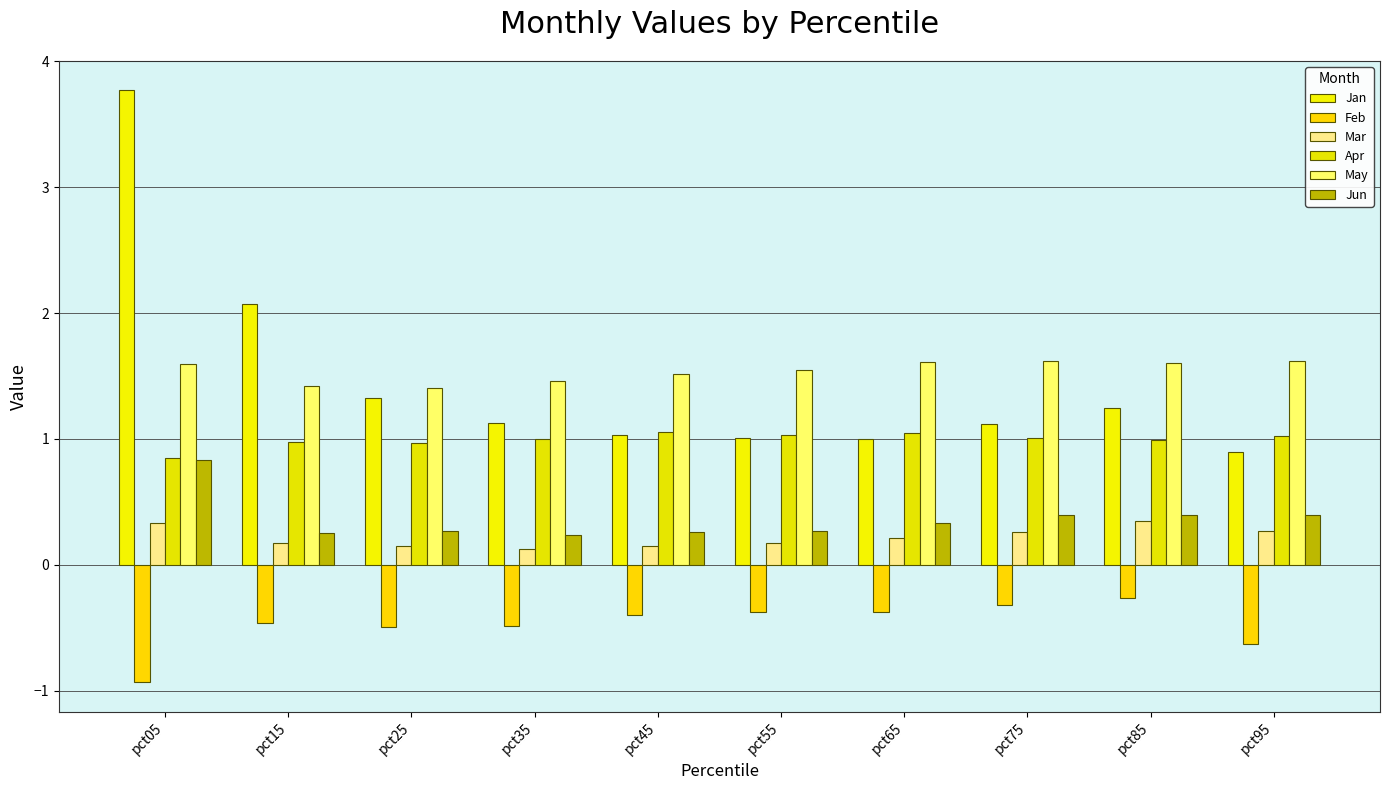

Are the bars grouped side by side (vs. stacked)?

Yes